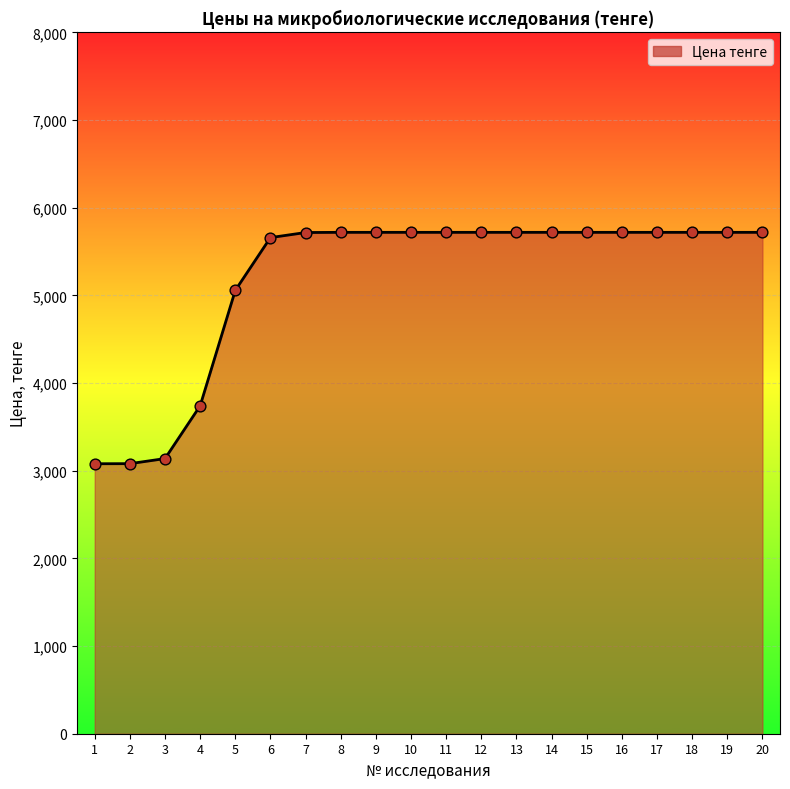

What is the change in value from 7 to 8?

+2